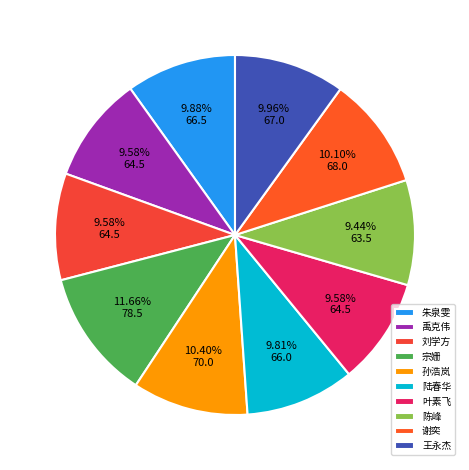

What percentage is the 刘学方 slice, to the nearest percent?

10%